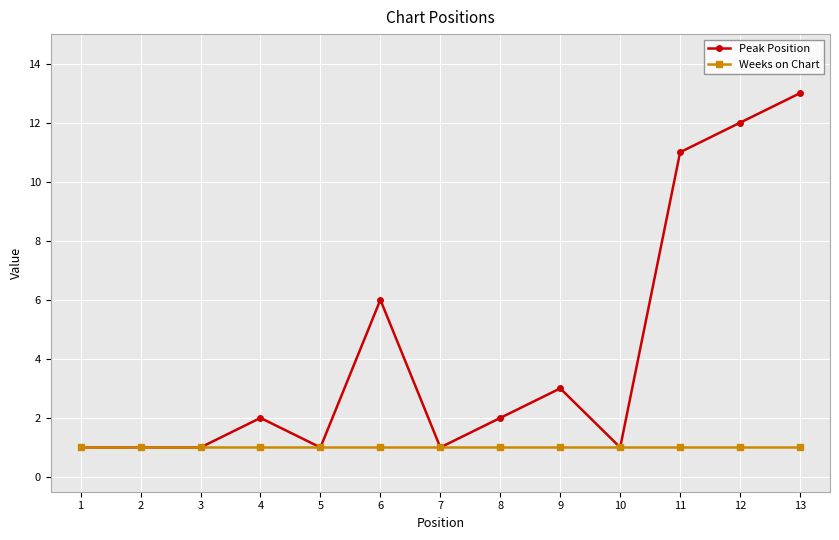

Count the number of categories in the chart.

13